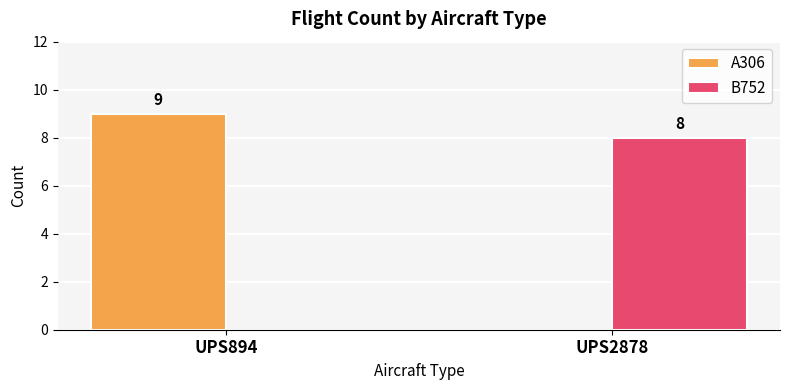

The value of A306 at UPS2878 is 5. True or false?

False